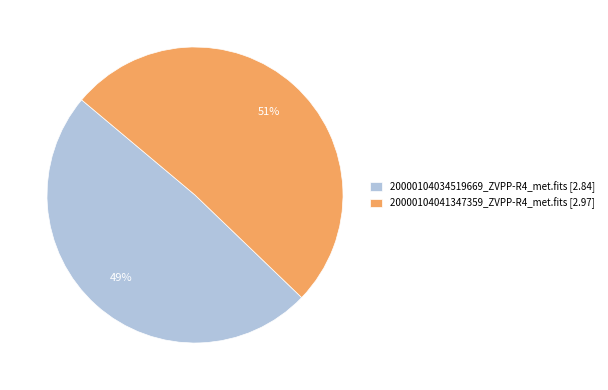

Approximately how many times larger is the value at 20000104034519669_ZVPP-R4_met.fits [2.84] compared to 20000104041347359_ZVPP-R4_met.fits [2.97]?

1.0